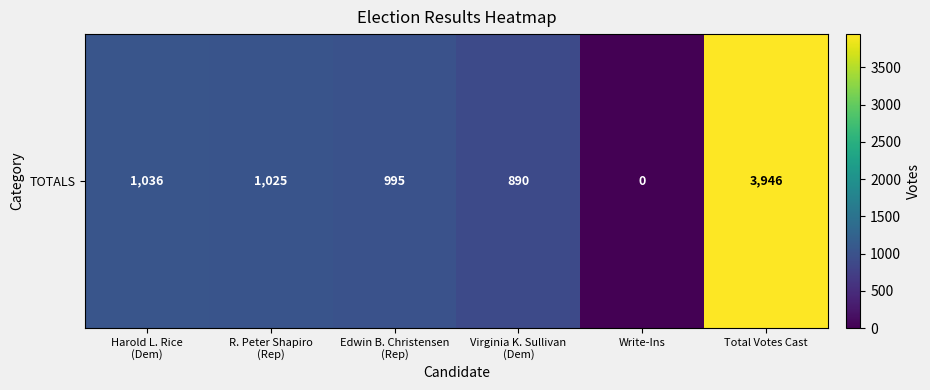

Reading left to right, list all the values displayed in this chart.

Harold L. Rice
(Dem)=1036	R. Peter Shapiro
(Rep)=1025	Edwin B. Christensen
(Rep)=995	Virginia K. Sullivan
(Dem)=890	Write-Ins=0	Total Votes Cast=3946